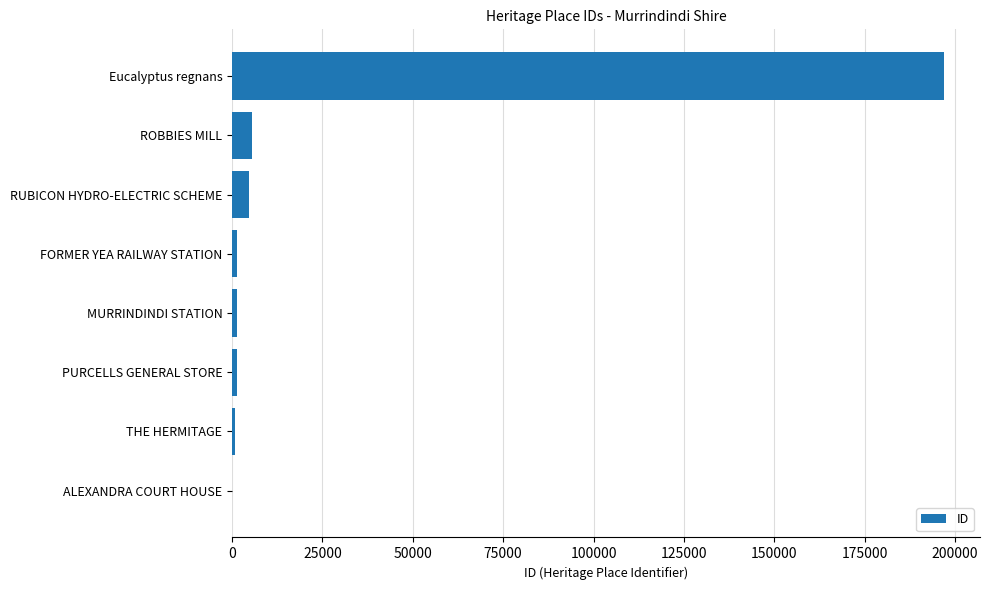

What is the average value?

26494